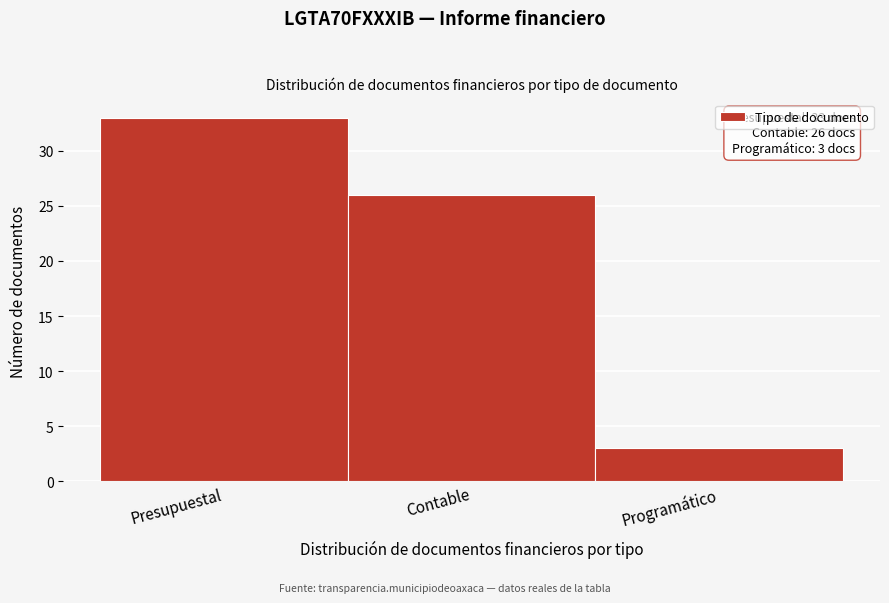

Reading left to right, list all the values displayed in this chart.

33	26	3